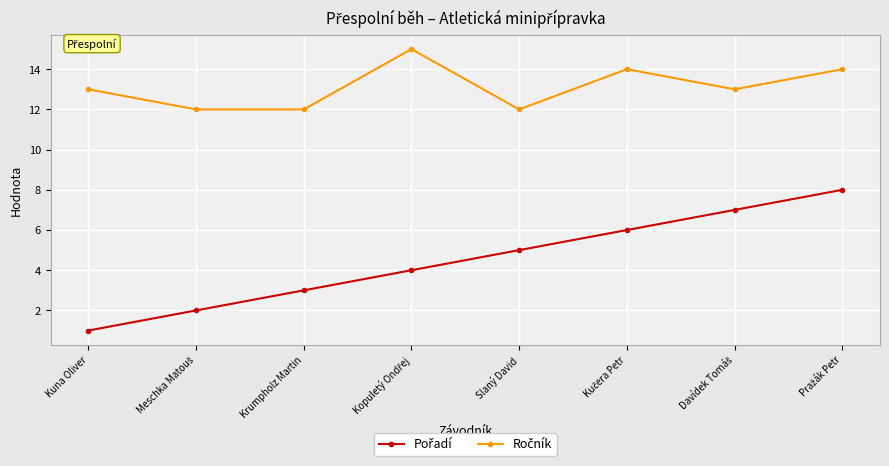

What position from the left is Slaný David?

5